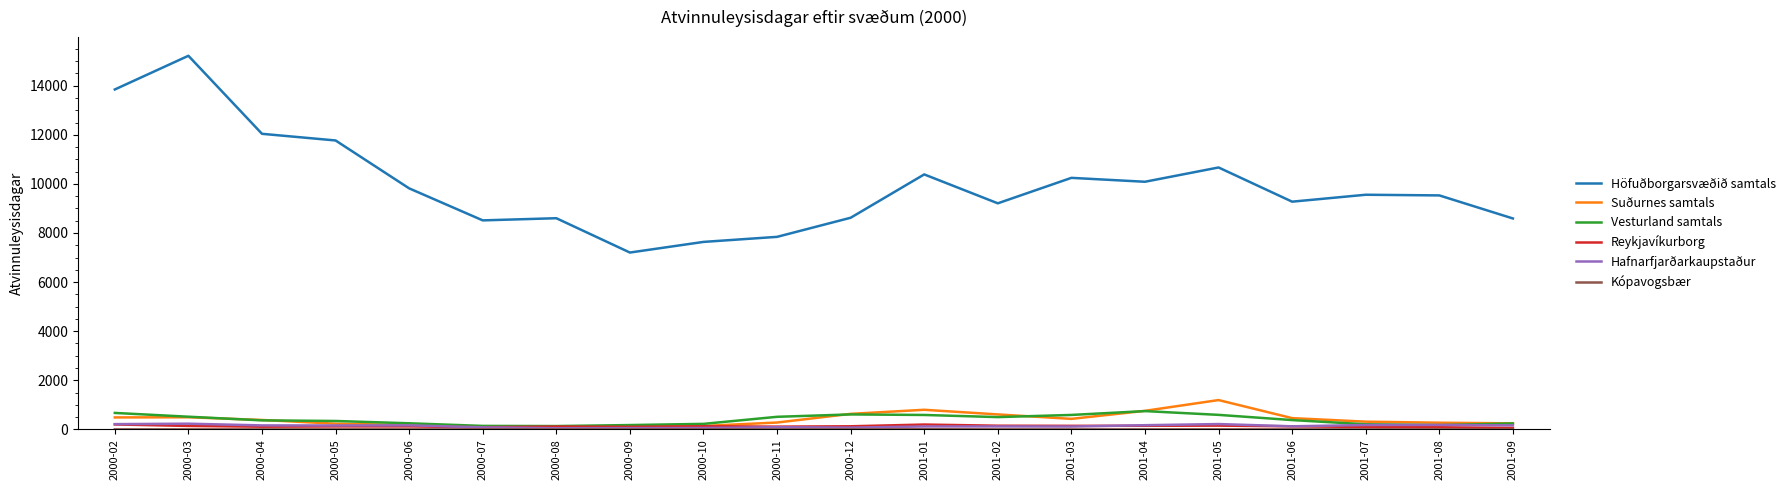

Between 2000-11 and 2001-07, which series saw the biggest shift?

Höfuðborgarsvæðið samtals